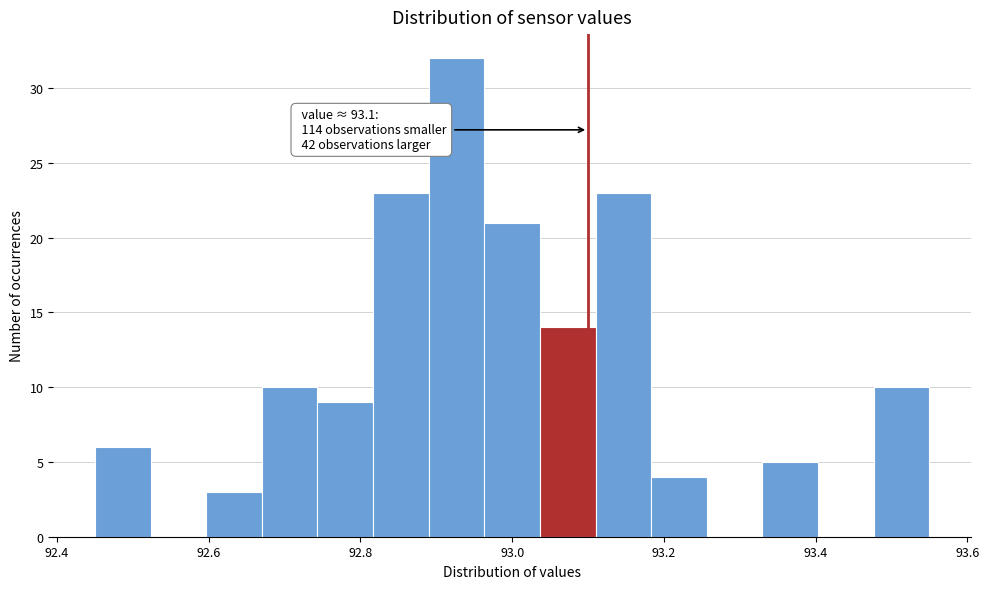

Read against the x-axis, roughly where is the centre of the tallest bar?

92.92